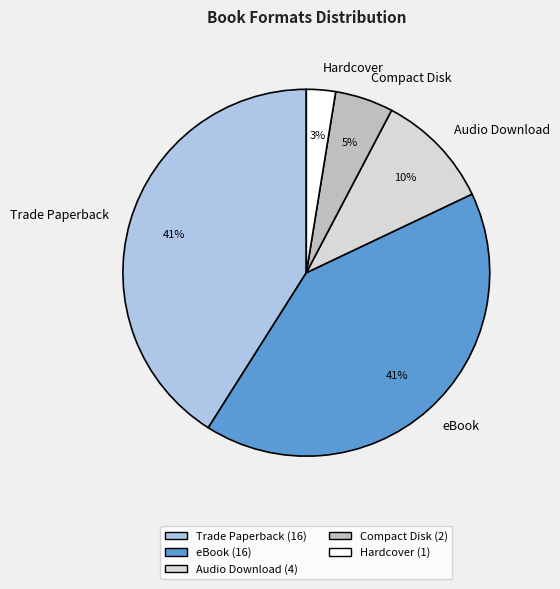

Which slice is the smallest?

Hardcover